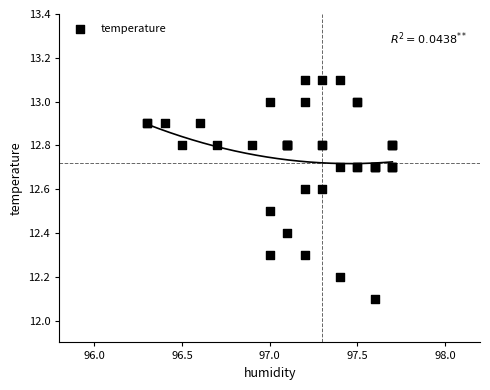

What Y value in the scatter plot is closest to 12?

12.1